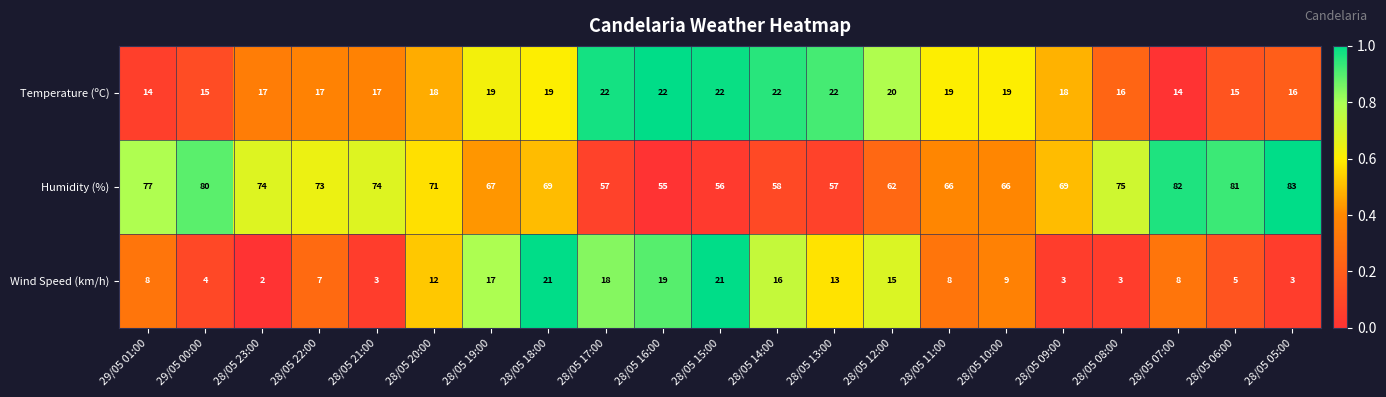

What is the spread (max minus min) of values at 28/05 10:00?

57